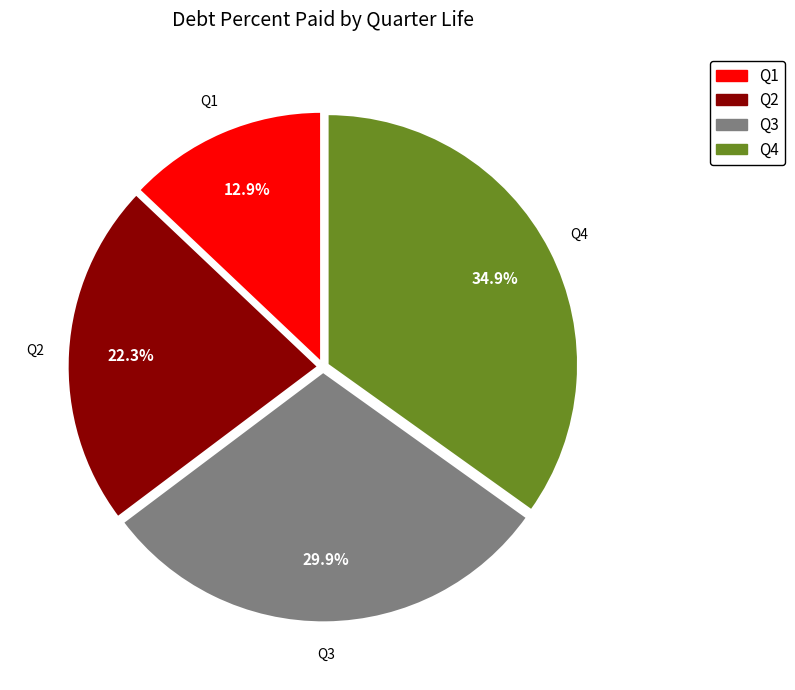

Does any single category account for the majority?

No